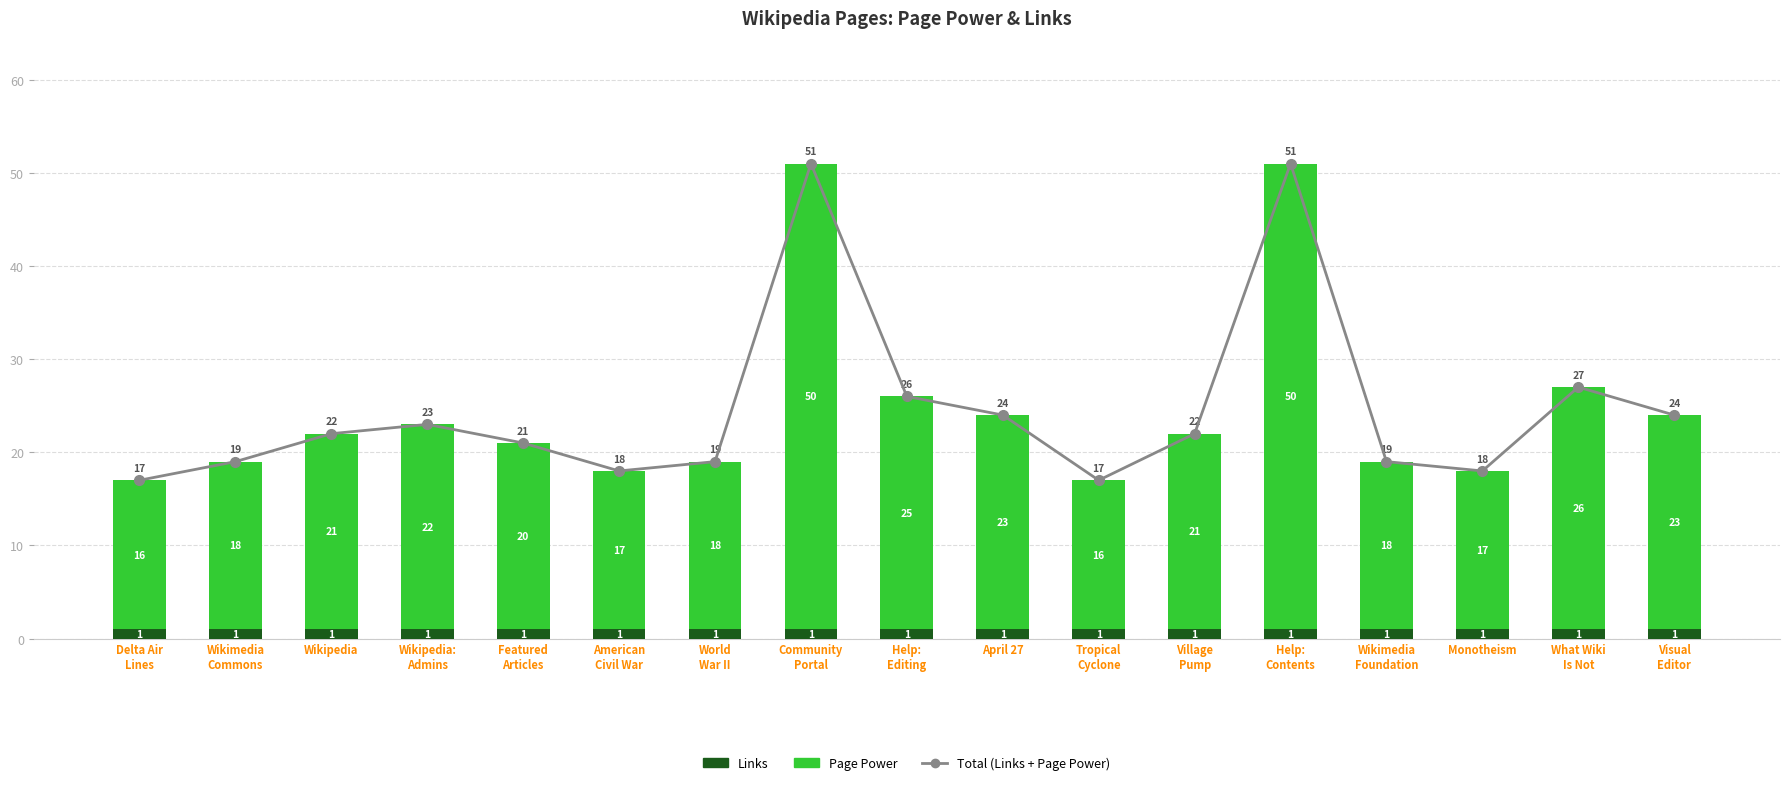

What is the sum of all Links values?

17